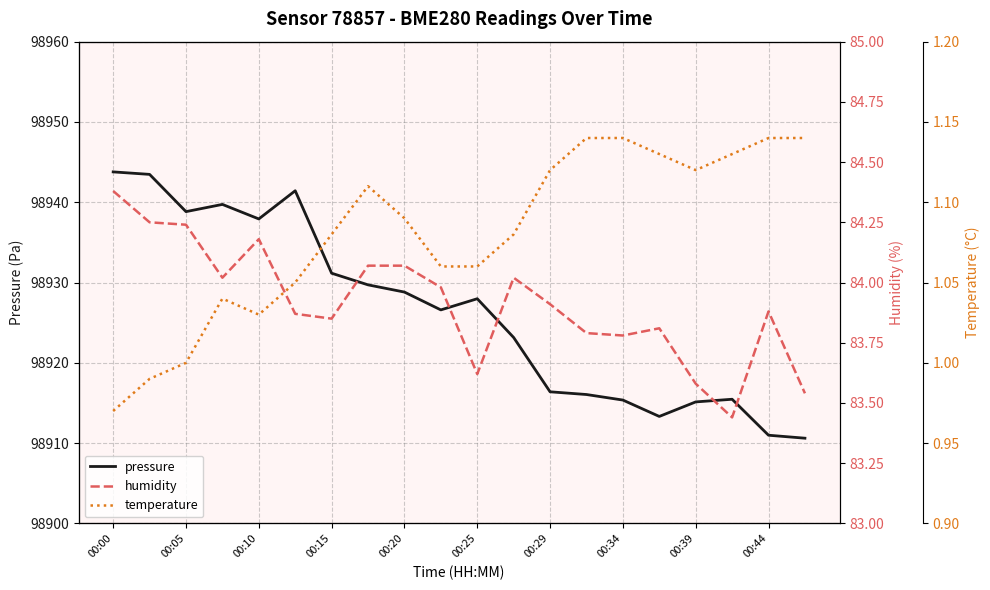

The value of pressure at 00:39 is 29956.7. True or false?

False